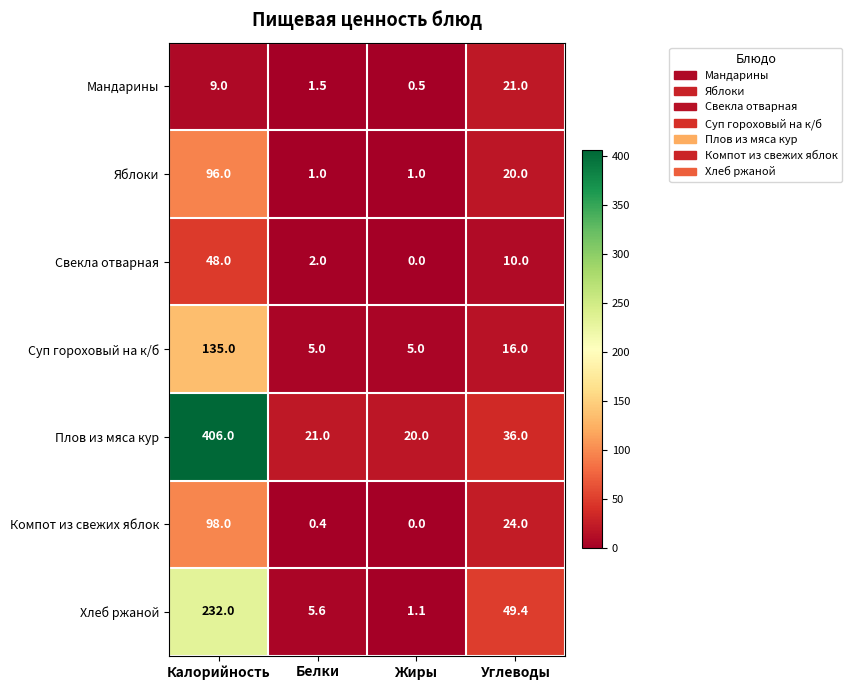

At which label does Хлеб ржаной reach its minimum?

Жиры